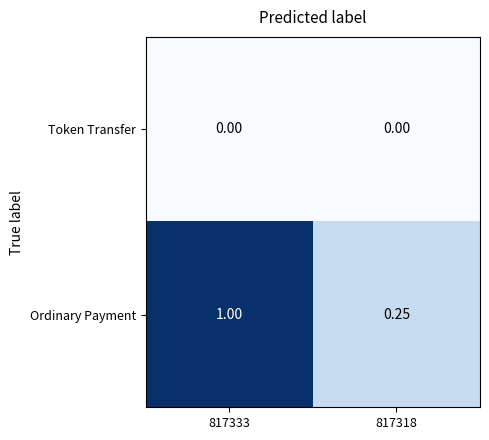

Which series has the widest spread of values?

Ordinary Payment